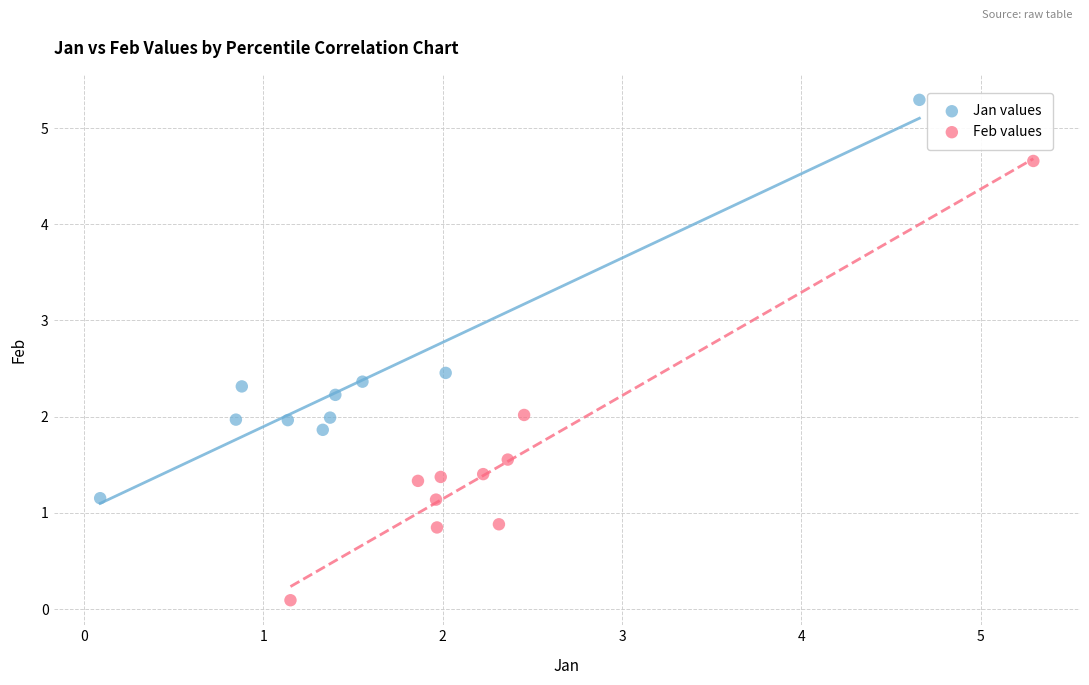

Which series contains the lowest Y value?

Feb values